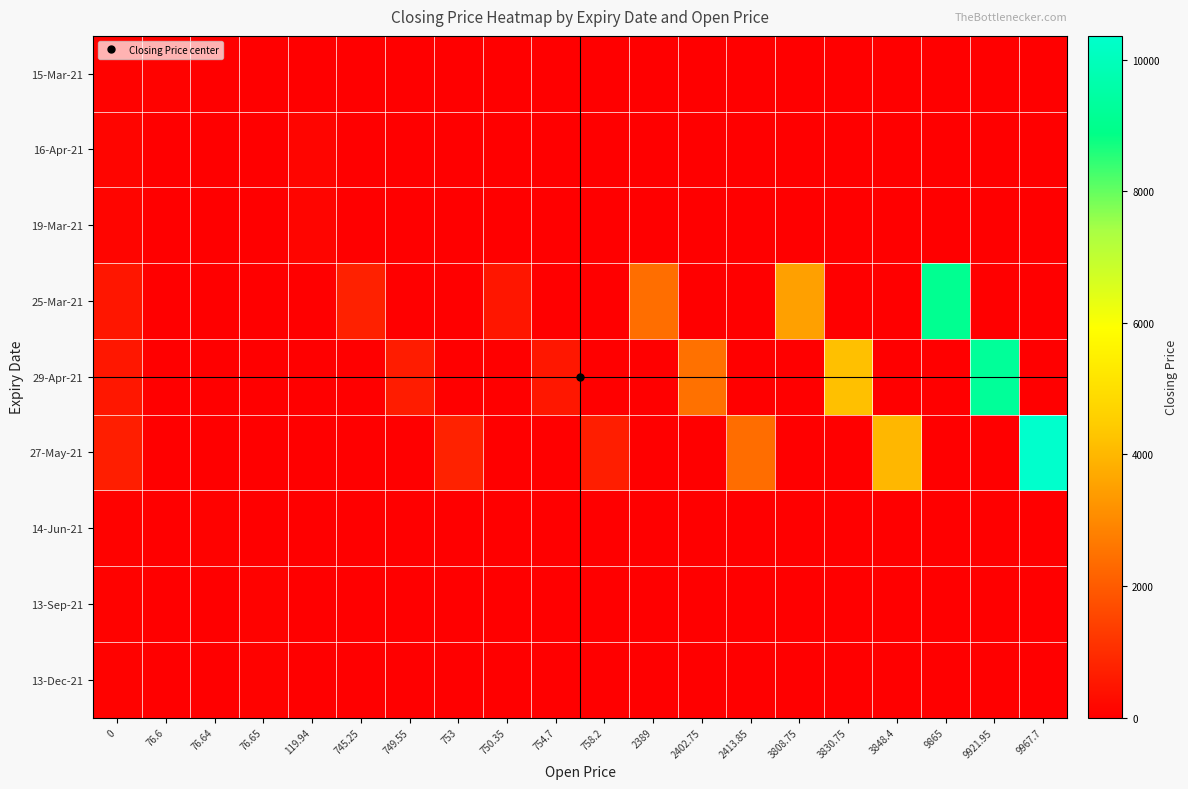

What is the difference between the highest and lowest values at 3808.75?

3497.0